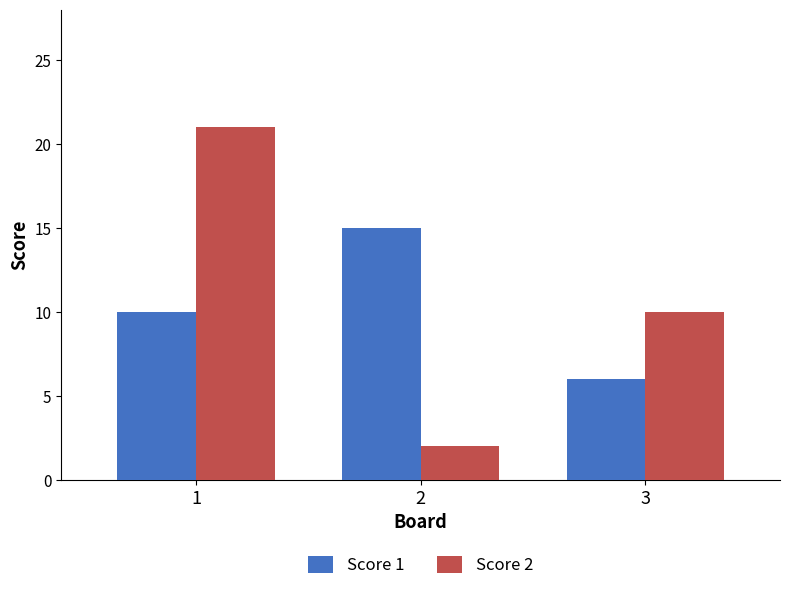

Count the Score 2 values in the range 2 to 21.

3